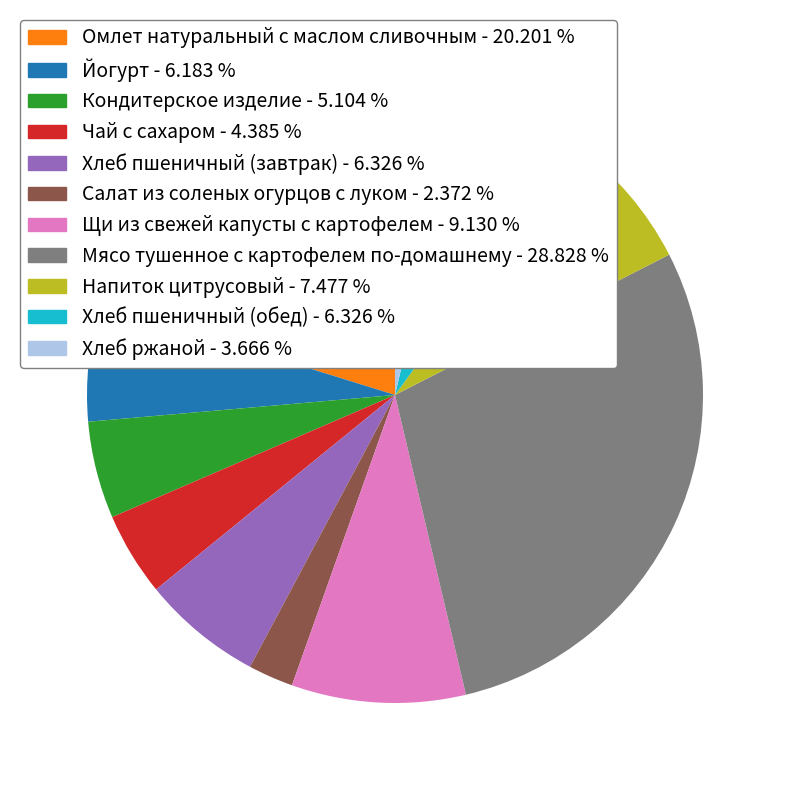

Do Кондитерское изделие and Хлеб пшеничный (обед) together represent more than half of the pie?

No